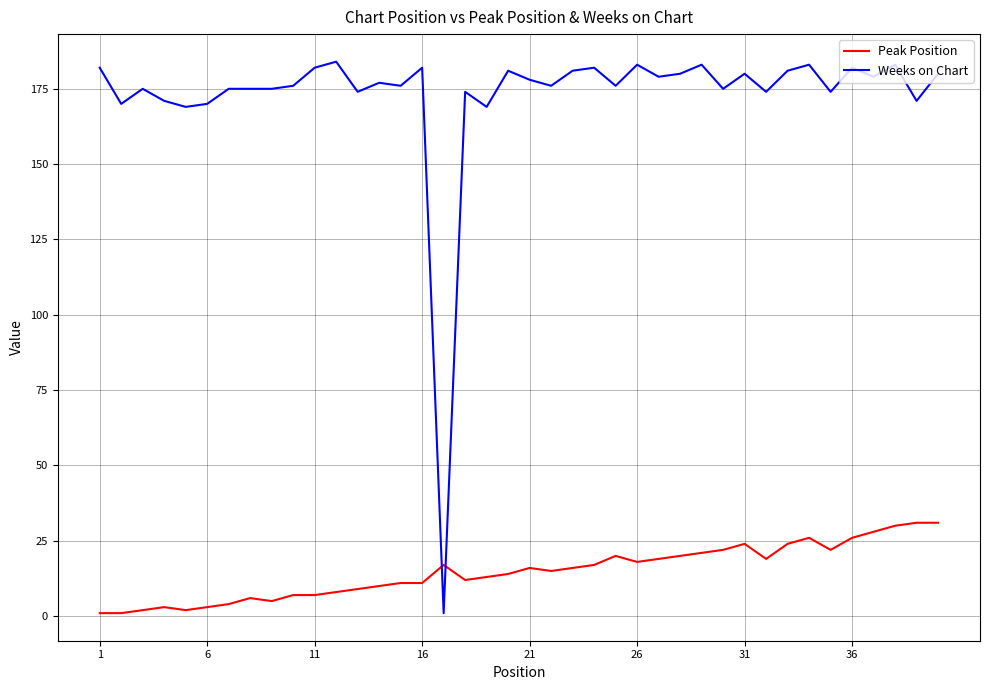

After their last crossing, which series has the higher values: Weeks on Chart or Peak Position?

Weeks on Chart